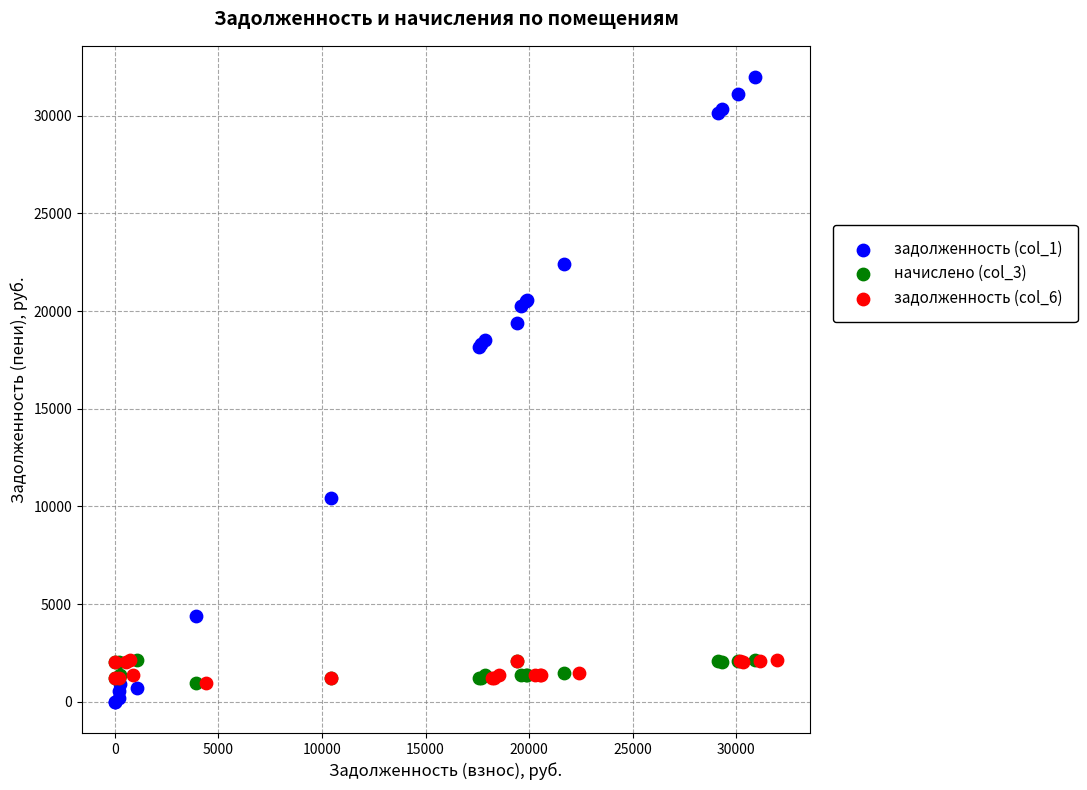

What are all the series names shown in the legend?

задолженность (col_1), начислено (col_3), задолженность (col_6)